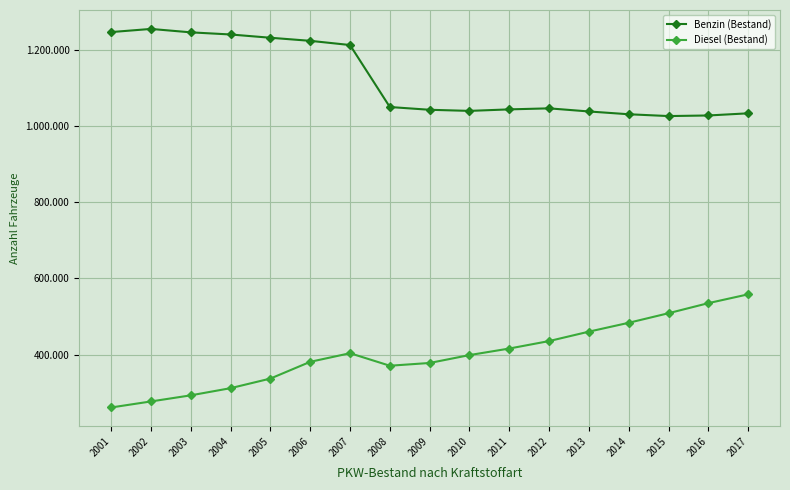

True or false: Benzin (Bestand) and Diesel (Bestand) cross at least once.

False